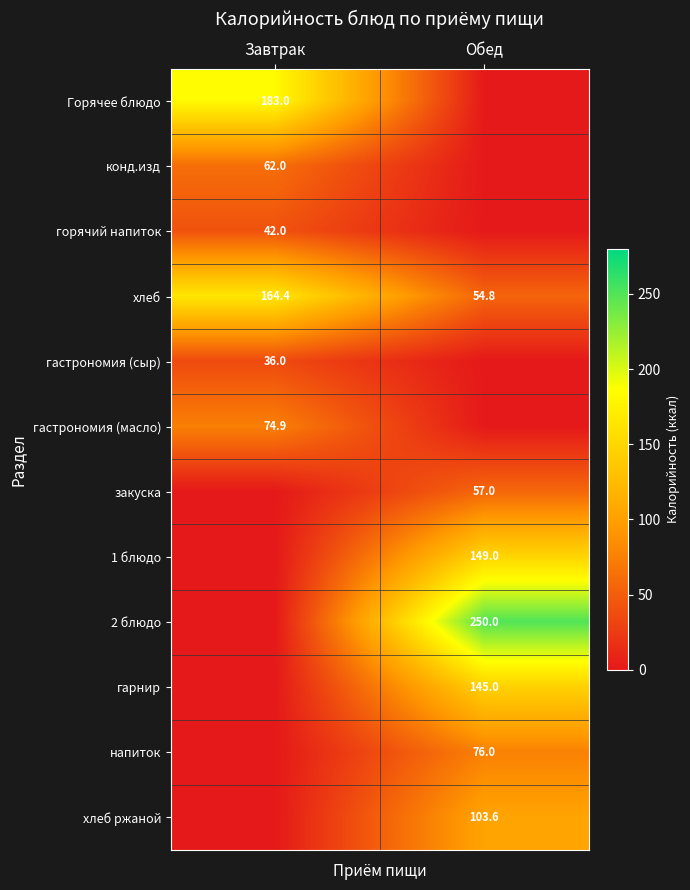

What value does the хлеб series have at Обед?

54.8